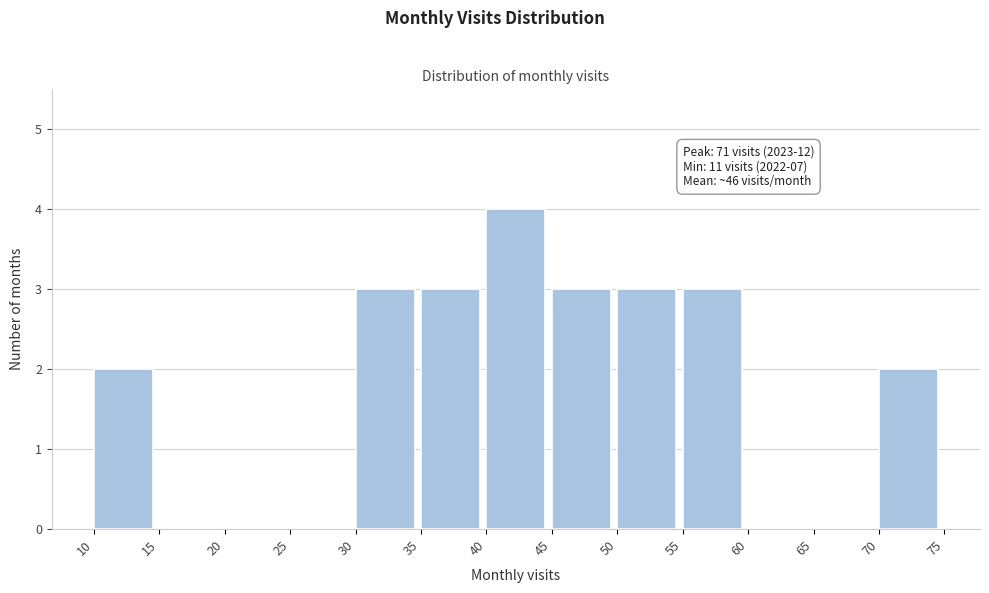

Which range on the x-axis has the tallest bar?

40 to 45